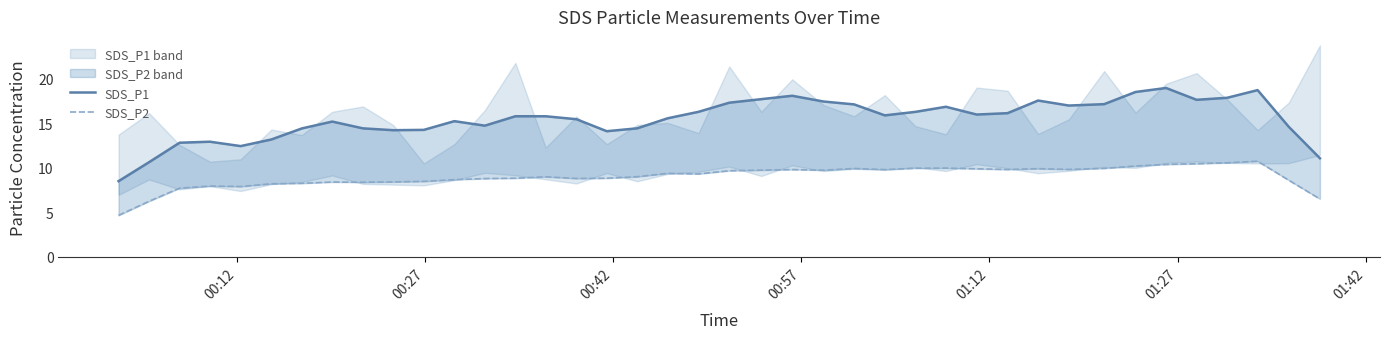

True or false: SDS_P1 and SDS_P2 cross at least once.

False